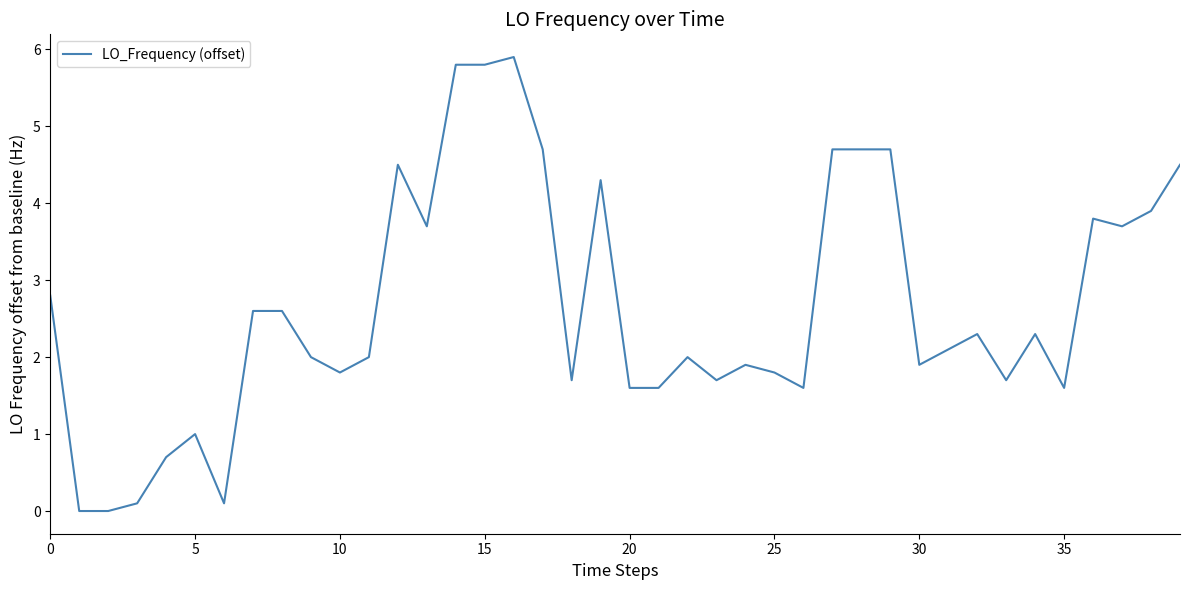

What is the greatest value displayed?

5.9